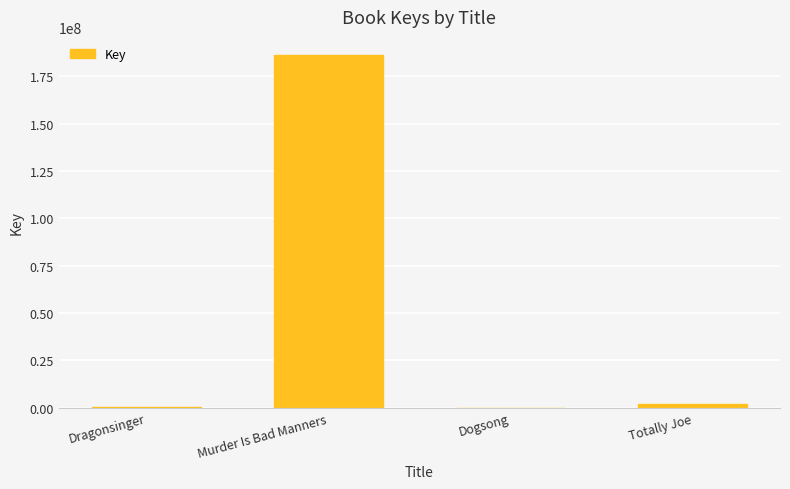

What is the sum of all values?

188647715